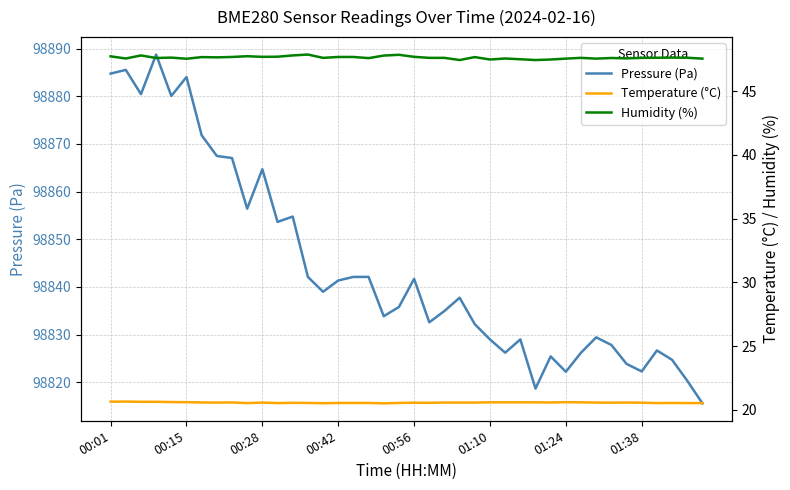

Which series changed the most between 9 and 26?

Pressure (Pa)